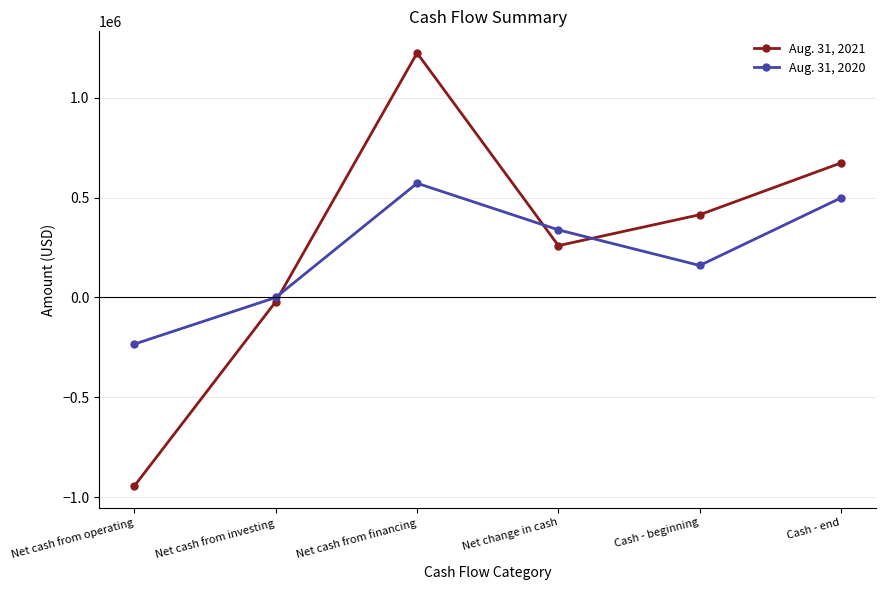

At which label does Aug. 31, 2021 first exceed 414257?

Net cash from financing